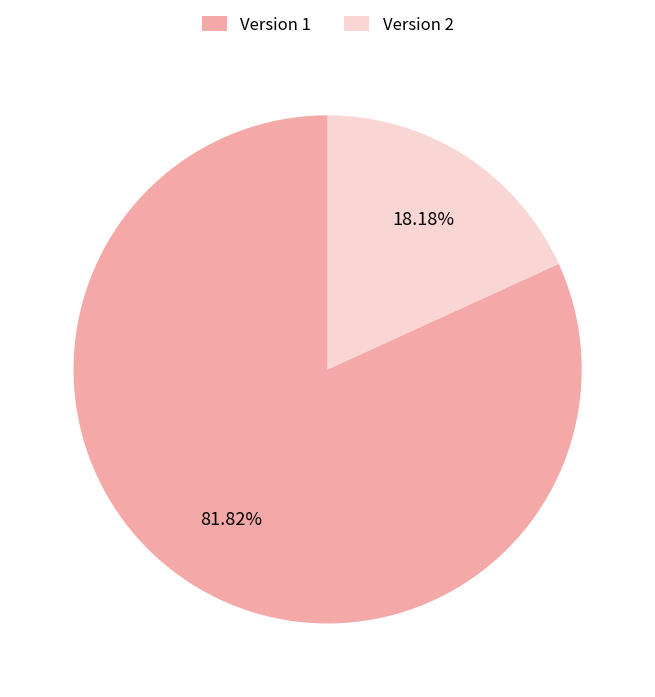

Combined, do Version 2 and Version 1 account for over 50%?

Yes